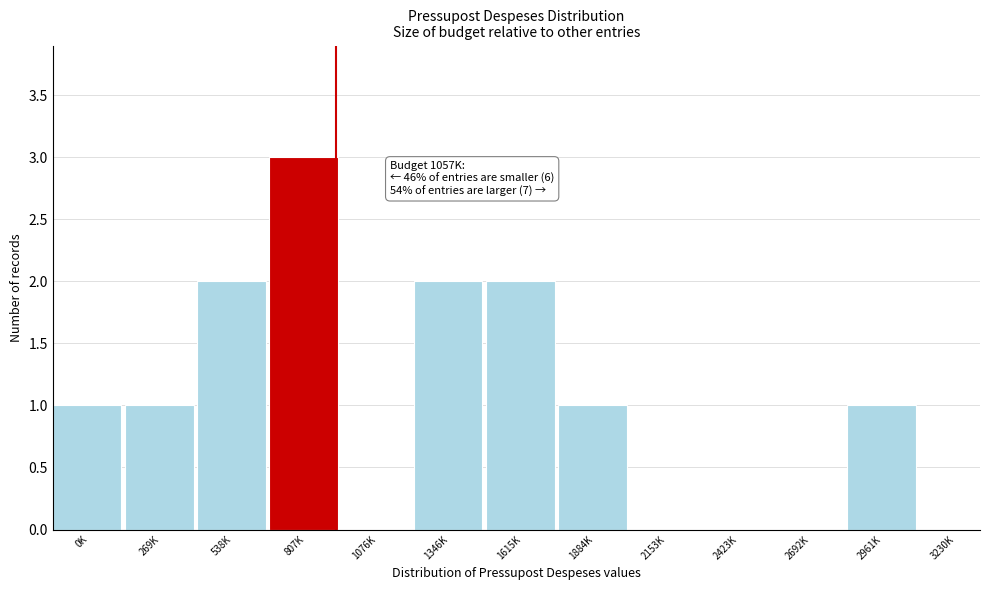

Reading left to right, transcribe all the data shown in this chart.

0K=1	269K=1	538K=2	807K=3	1076K=0	1346K=2	1615K=2	1884K=1	2153K=0	2423K=0	2692K=0	2961K=1	3230K=0